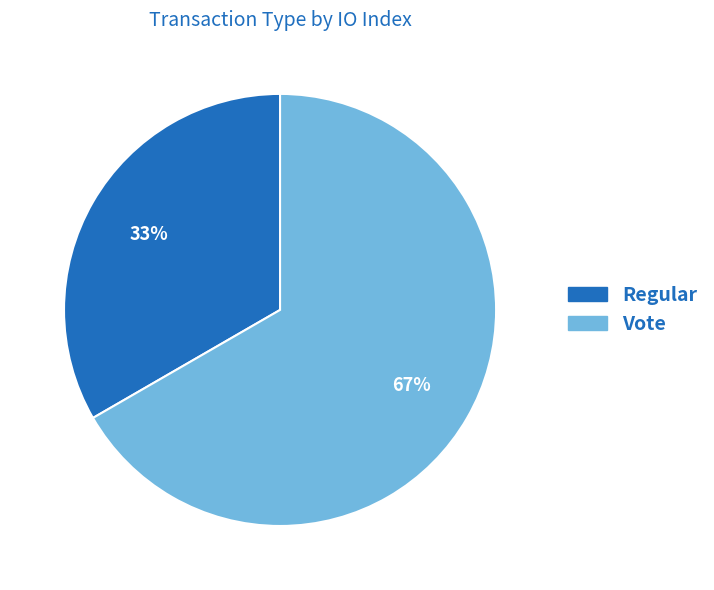

To the nearest percent, what percentage of the pie is Vote?

67%